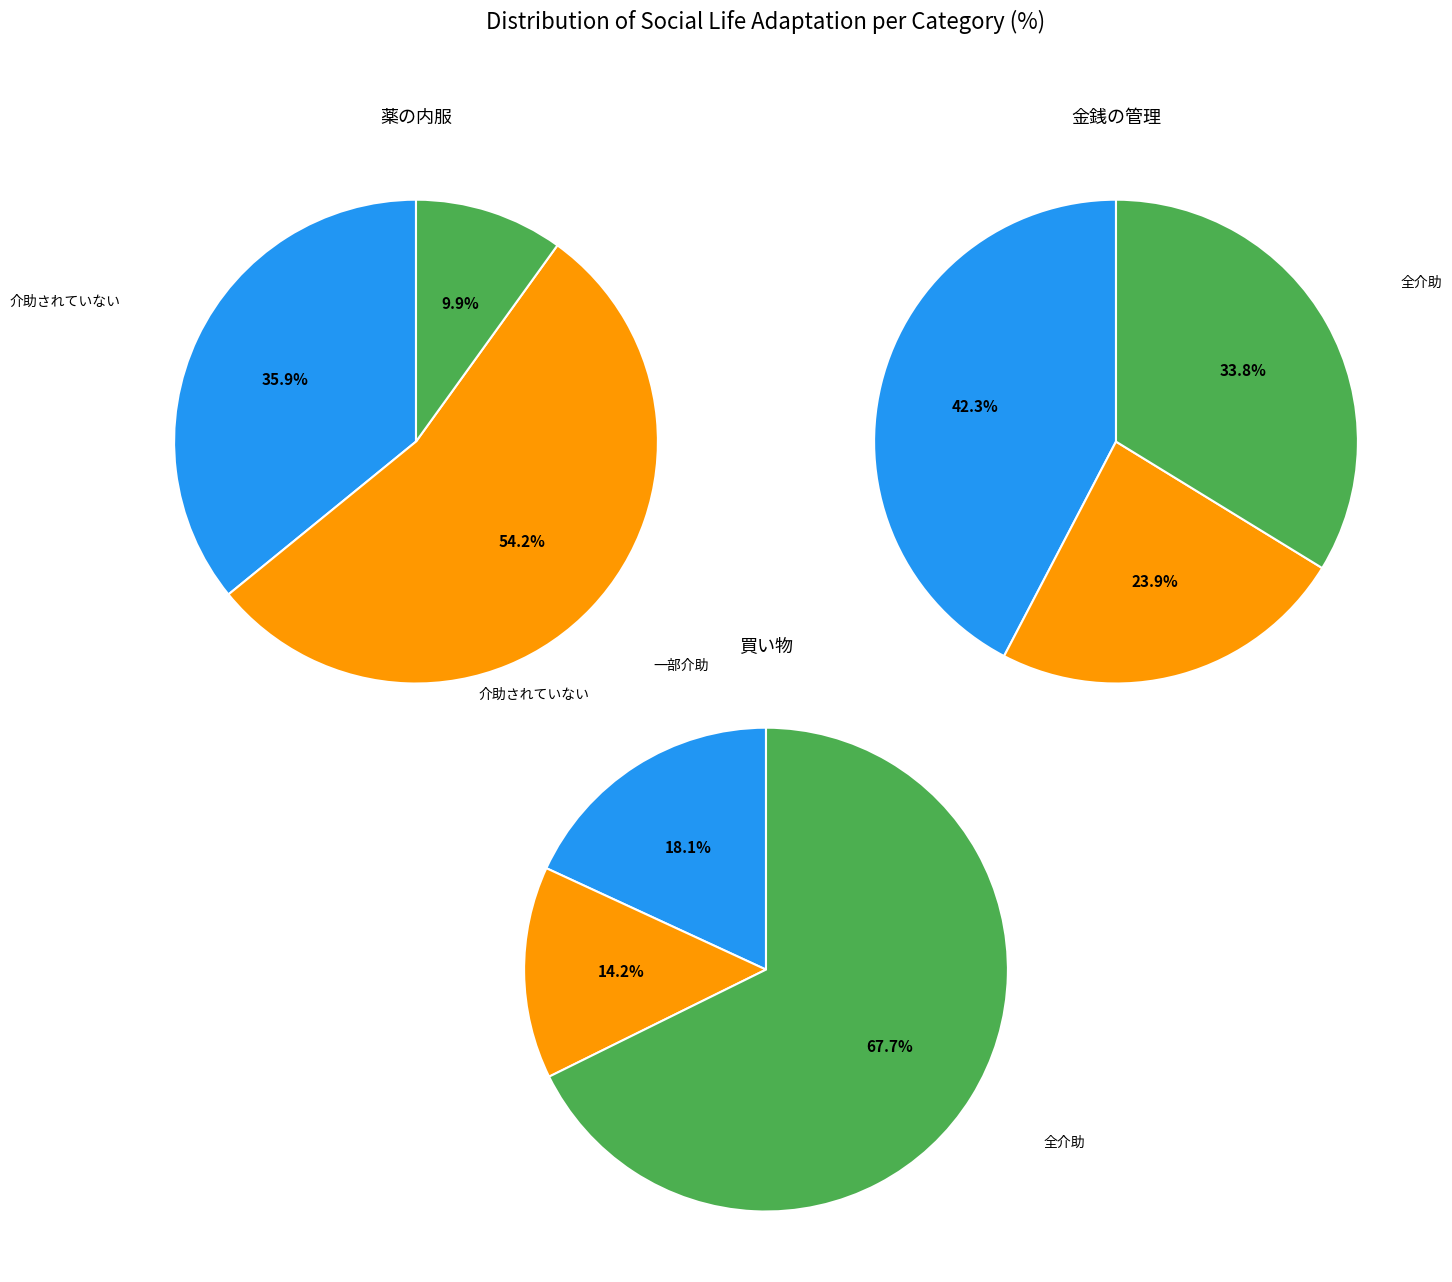

To the nearest percent, what is the combined percentage of 買い物 and 薬の内服?

44%